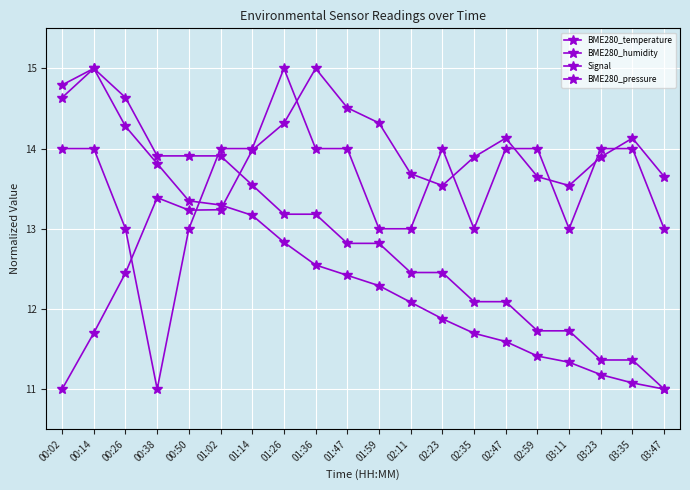

Count the number of data series in this chart.

4